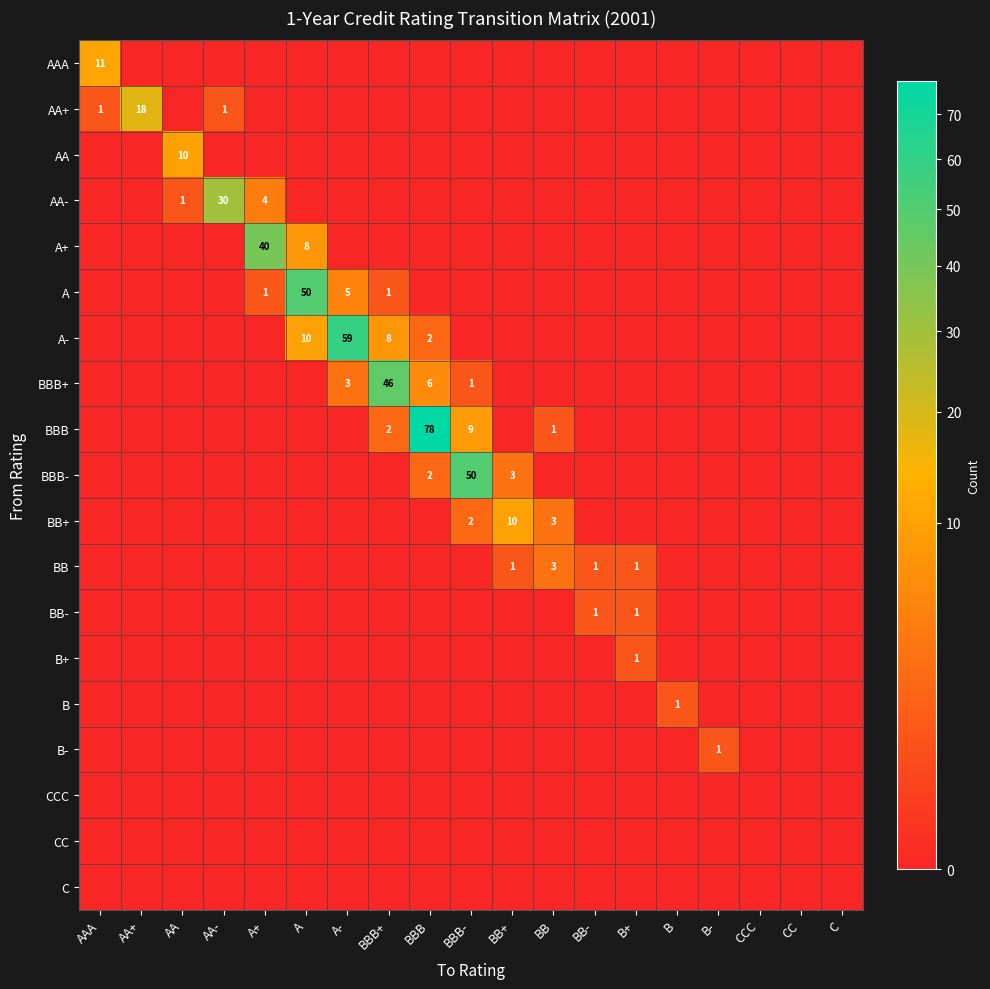

At how many categories does at least one series exceed 71?

1